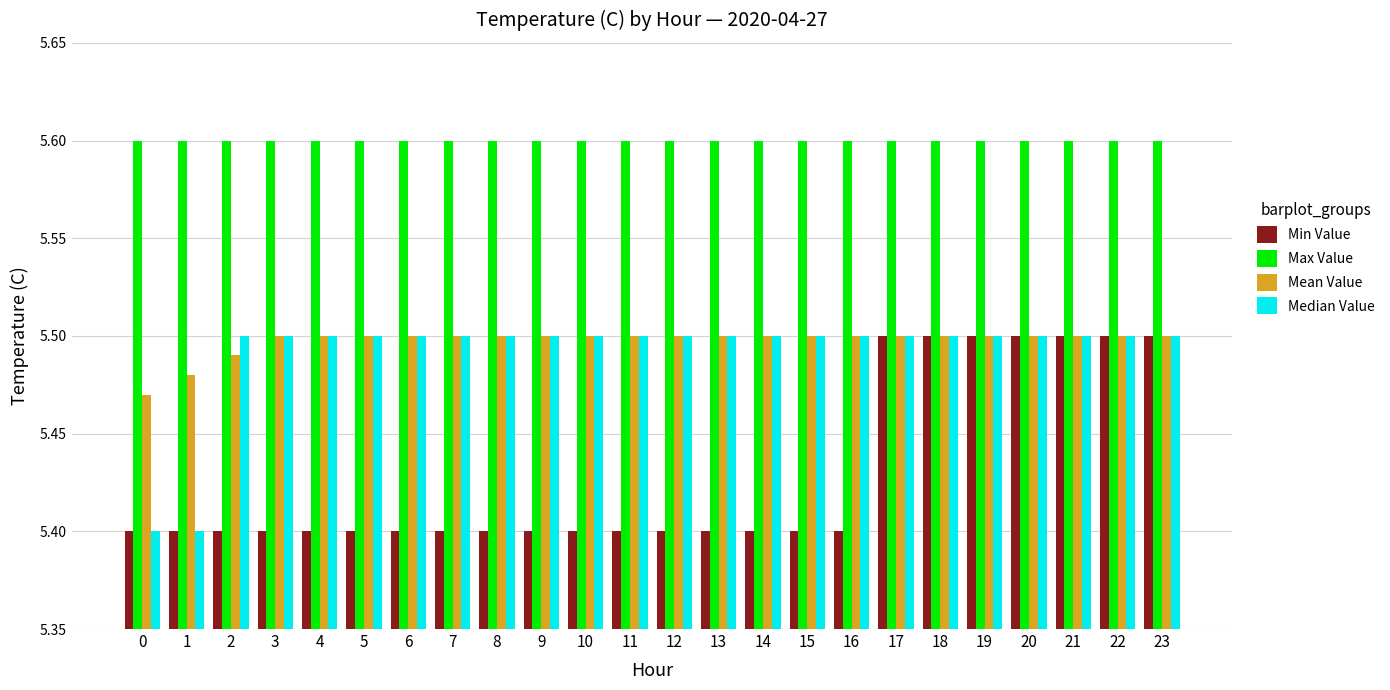

What is the total value across all series at 3?

22.0